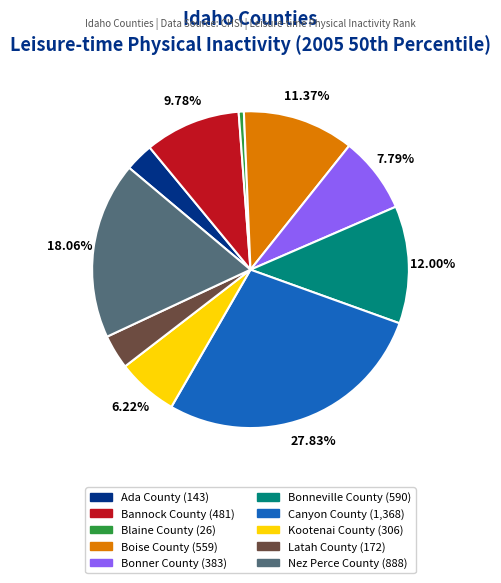

To the nearest percent, what is the difference between the largest and smallest slice percentages?

27%